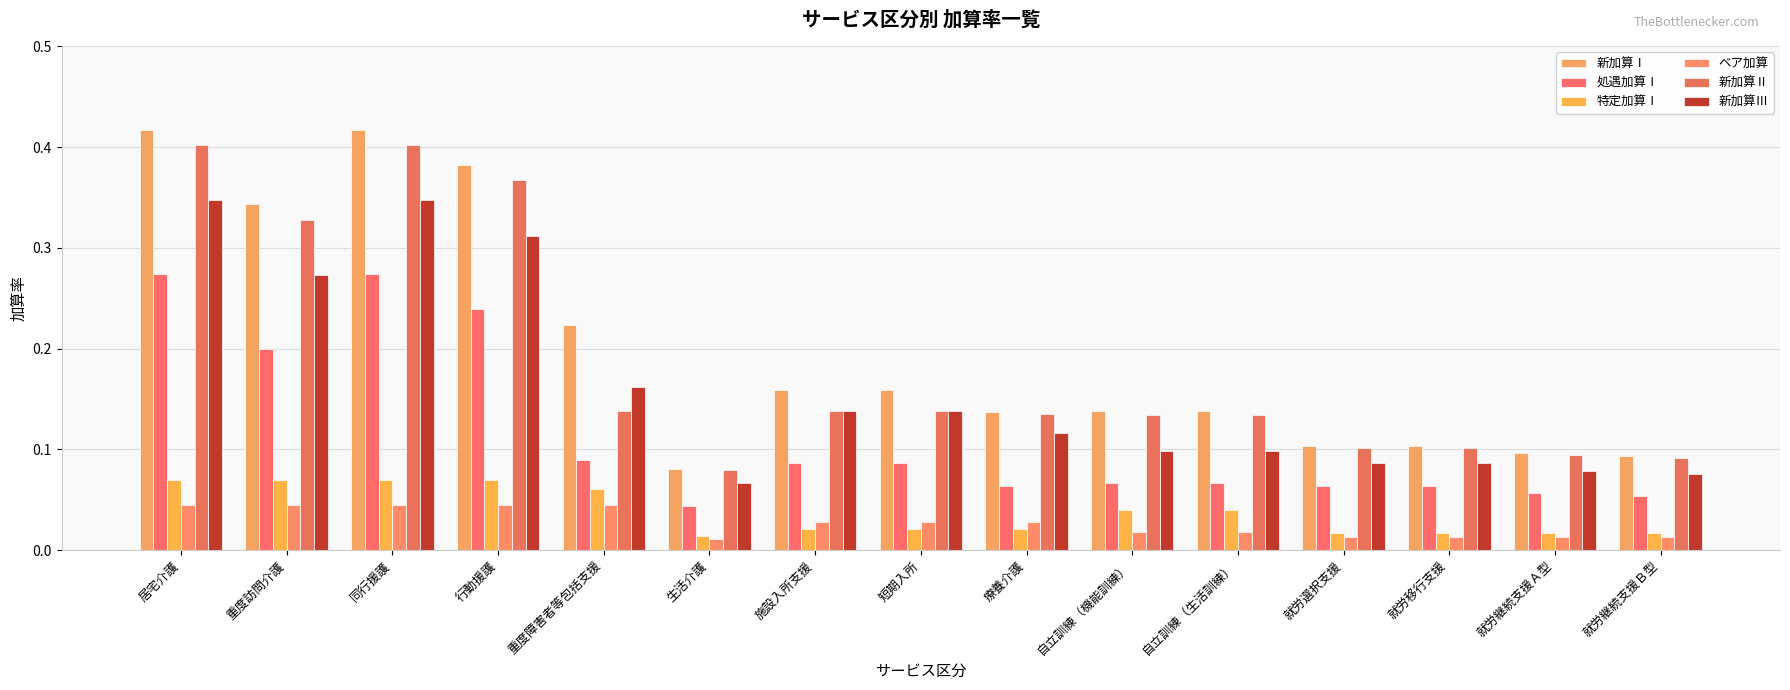

Reading left to right, list all the values displayed in this chart.

新加算Ⅰ: 0.4	0.3	0.4	0.4	0.2	0.1	0.2	0.2	0.1	0.1	0.1	0.1	0.1	0.1	0.1
処遇加算Ⅰ: 0.3	0.2	0.3	0.2	0.1	0.0	0.1	0.1	0.1	0.1	0.1	0.1	0.1	0.1	0.1
特定加算Ⅰ: 0.1	0.1	0.1	0.1	0.1	0.0	0.0	0.0	0.0	0.0	0.0	0.0	0.0	0.0	0.0
ベア加算: 0.0	0.0	0.0	0.0	0.0	0.0	0.0	0.0	0.0	0.0	0.0	0.0	0.0	0.0	0.0
新加算Ⅱ: 0.4	0.3	0.4	0.4	0.1	0.1	0.1	0.1	0.1	0.1	0.1	0.1	0.1	0.1	0.1
新加算Ⅲ: 0.3	0.3	0.3	0.3	0.2	0.1	0.1	0.1	0.1	0.1	0.1	0.1	0.1	0.1	0.1